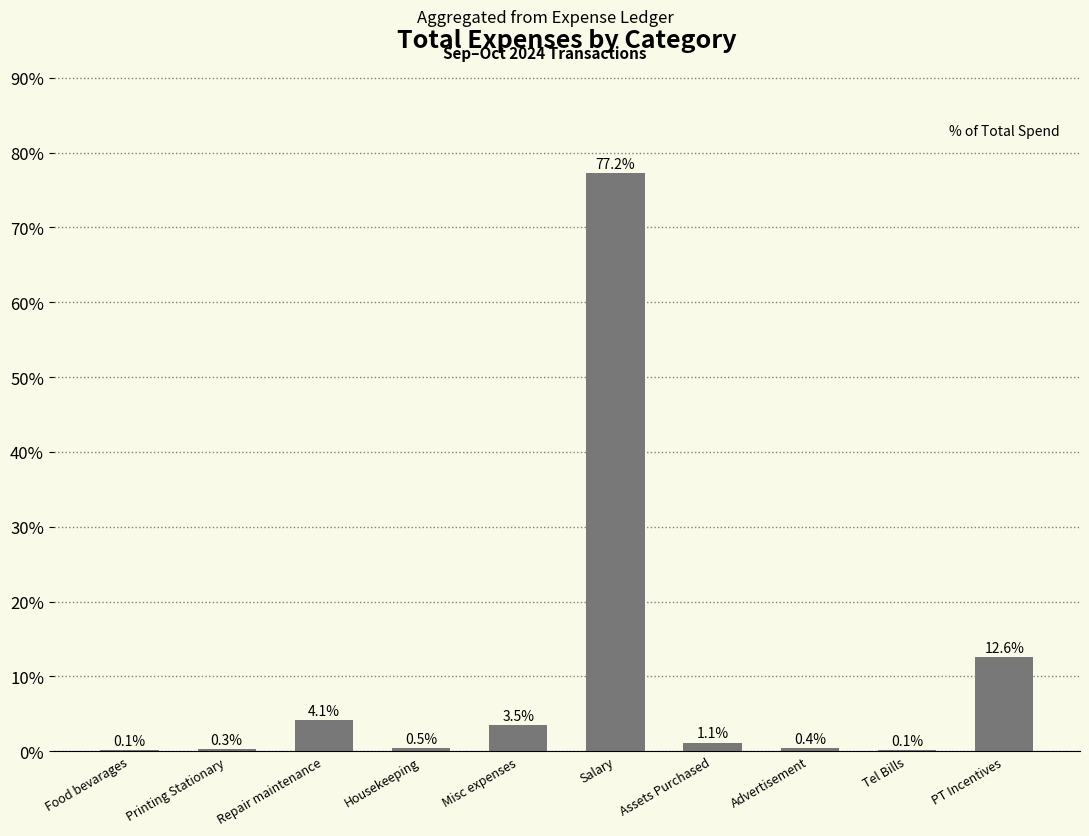

Which has a higher value, Housekeeping or Misc expenses?

Misc expenses